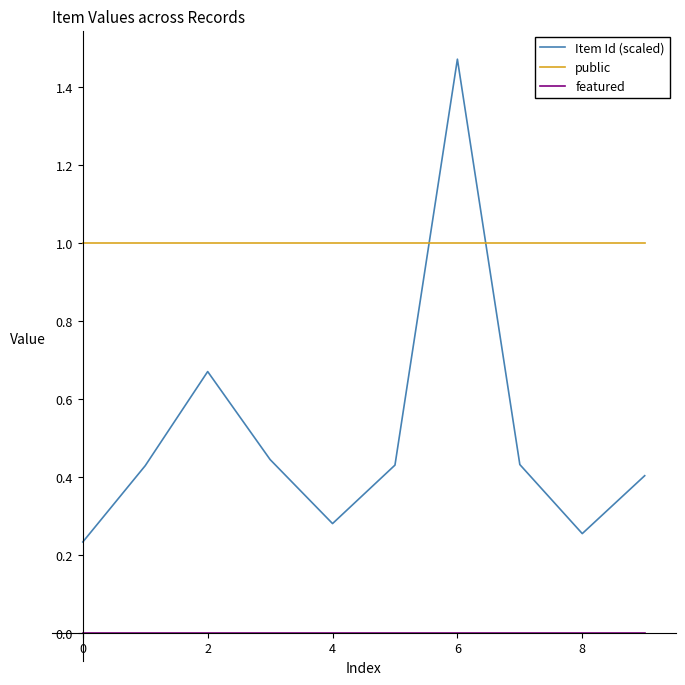

How many distinct data groups are displayed?

3